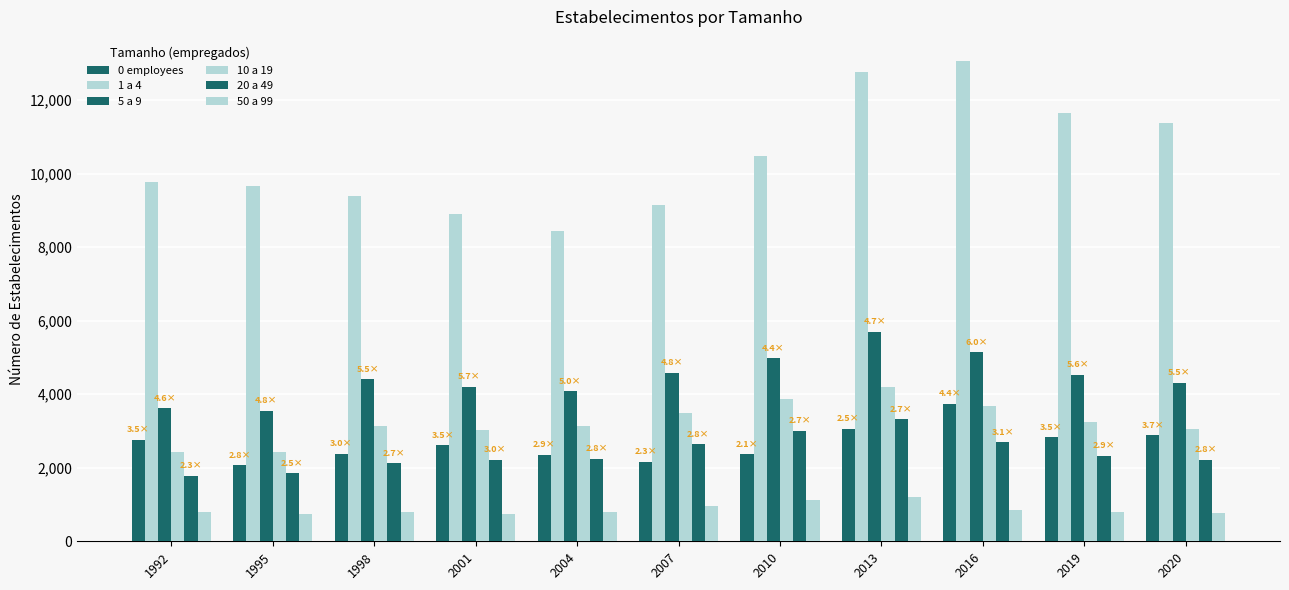

What is the difference between the maximum and minimum values in the 10 a 19 series?

1779